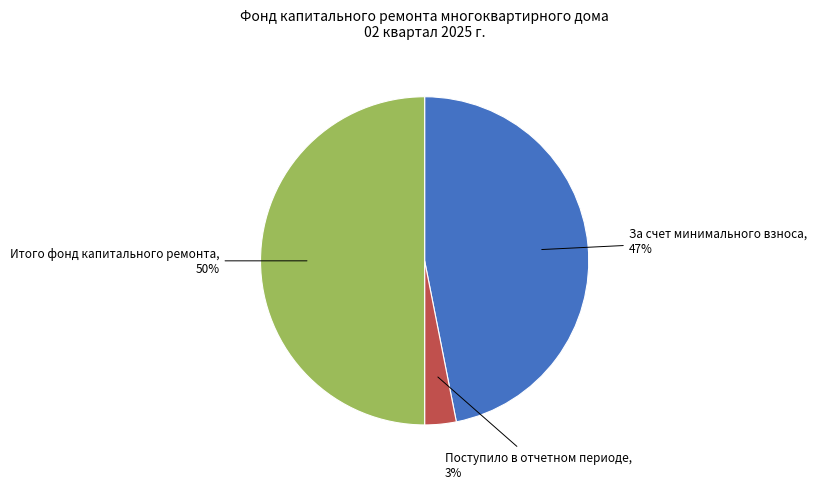

Is it true that Поступило в отчетном периоде is 3% of the pie?

True